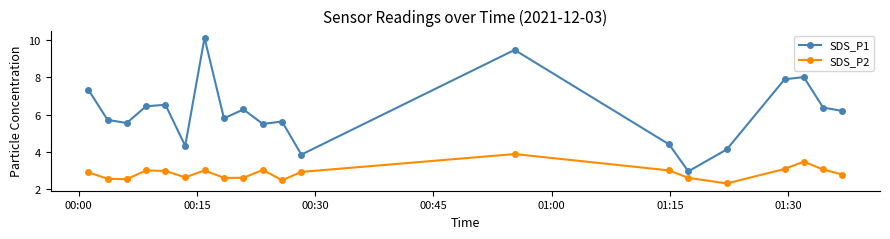

True or false: SDS_P2 and SDS_P1 intersect in this chart.

False